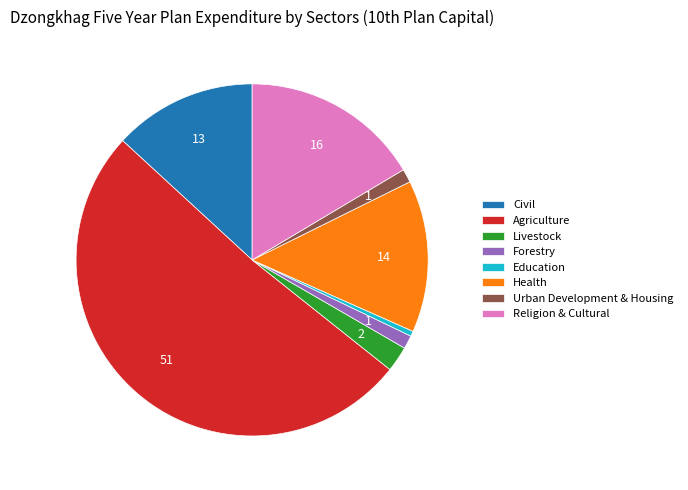

What is the largest slice in the pie chart?

Agriculture